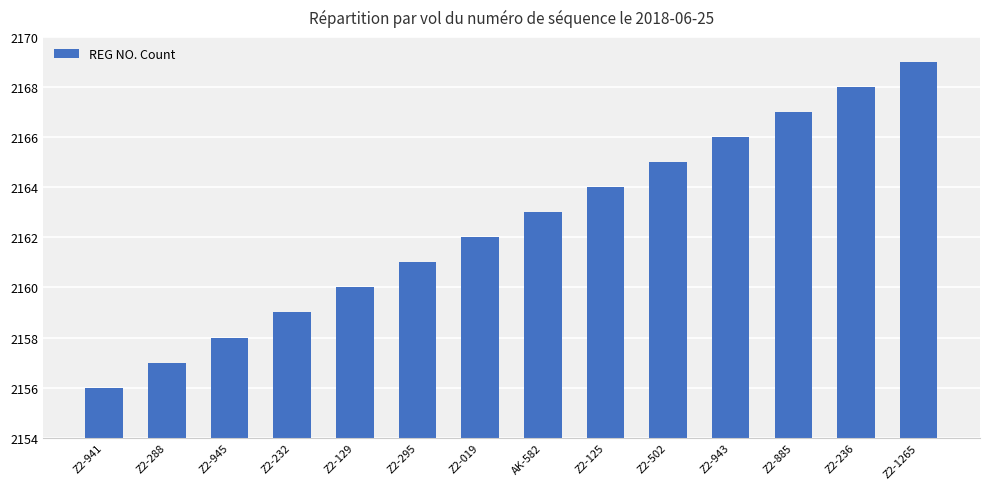

At which category does the chart reach its minimum across all series?

Z2-941